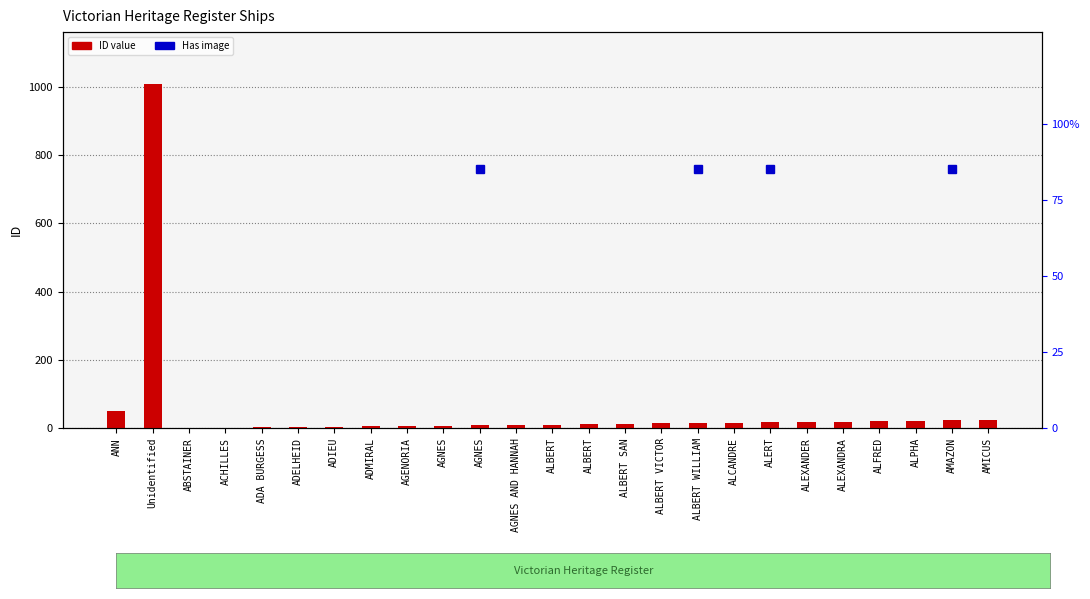

The value at ABSTAINER is 1. True or false?

True